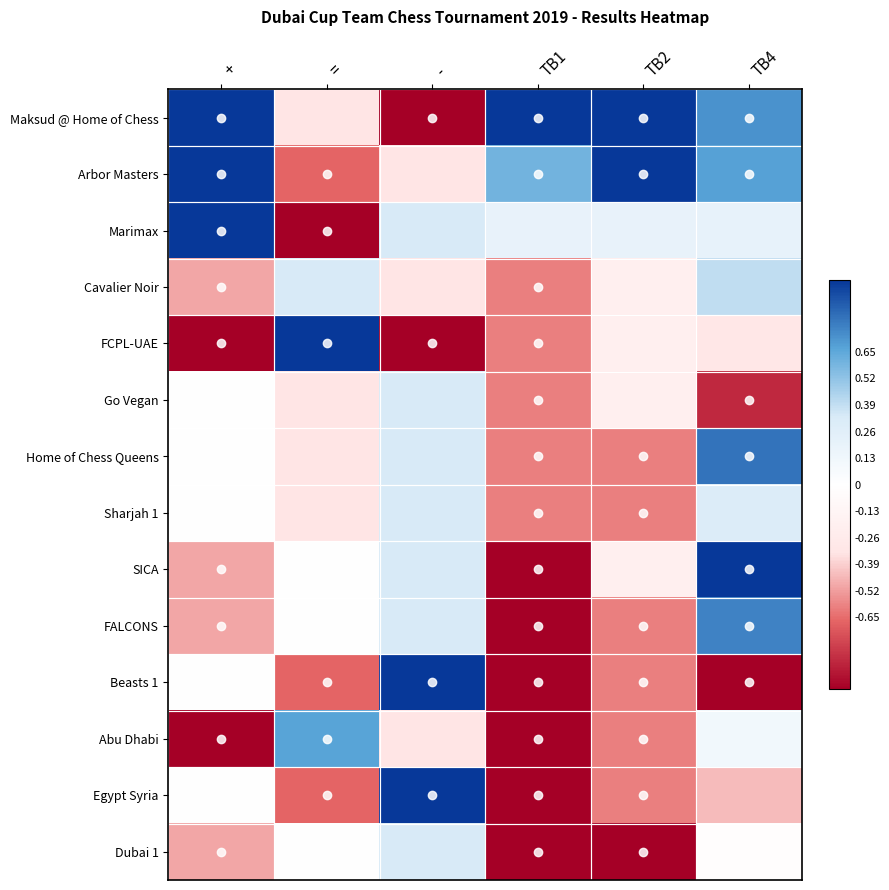

At -, list the series in order from largest to smallest.

Beasts 1, Egypt Syria, Marimax, Go Vegan, Home of Chess Queens, Sharjah 1, SICA, FALCONS, Dubai 1, Arbor Masters, Cavalier Noir, Abu Dhabi, Maksud @ Home of Chess, FCPL-UAE